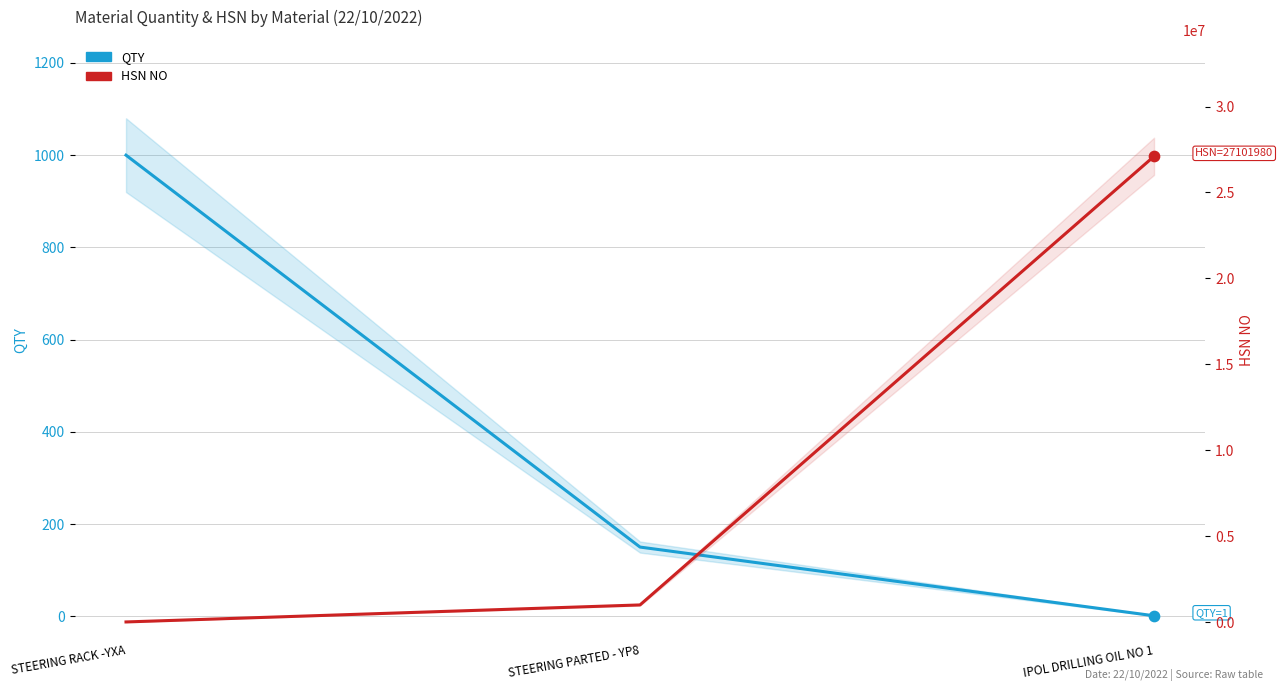

Which series reaches the minimum Y coordinate?

QTY